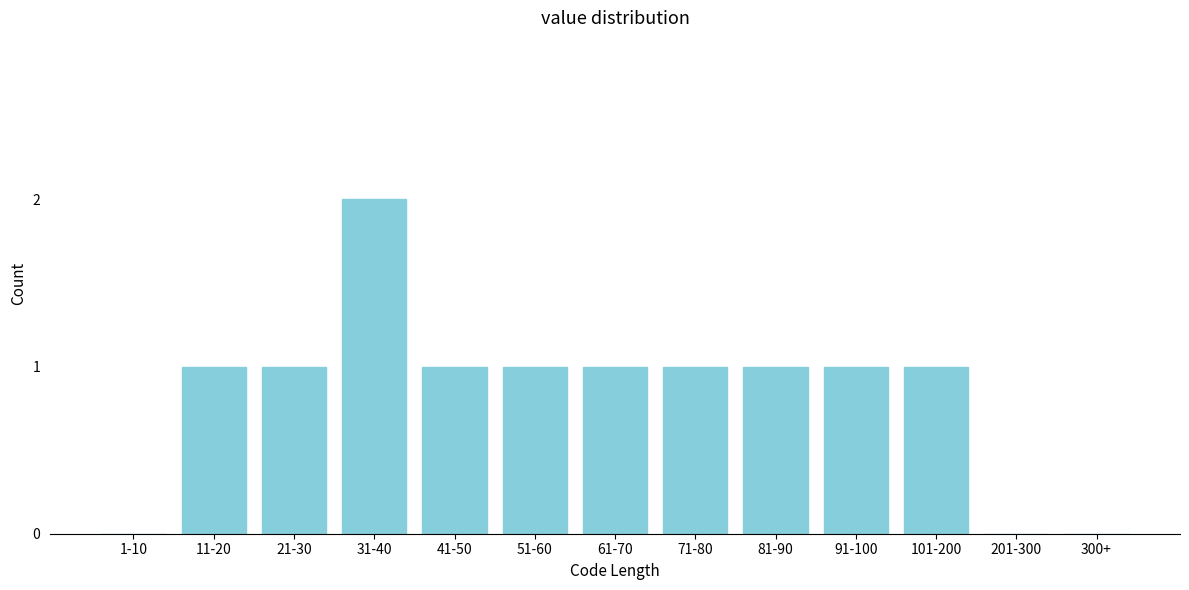

Reading left to right, transcribe all the data shown in this chart.

1-10=0	11-20=1	21-30=1	31-40=2	41-50=1	51-60=1	61-70=1	71-80=1	81-90=1	91-100=1	101-200=1	201-300=0	300+=0